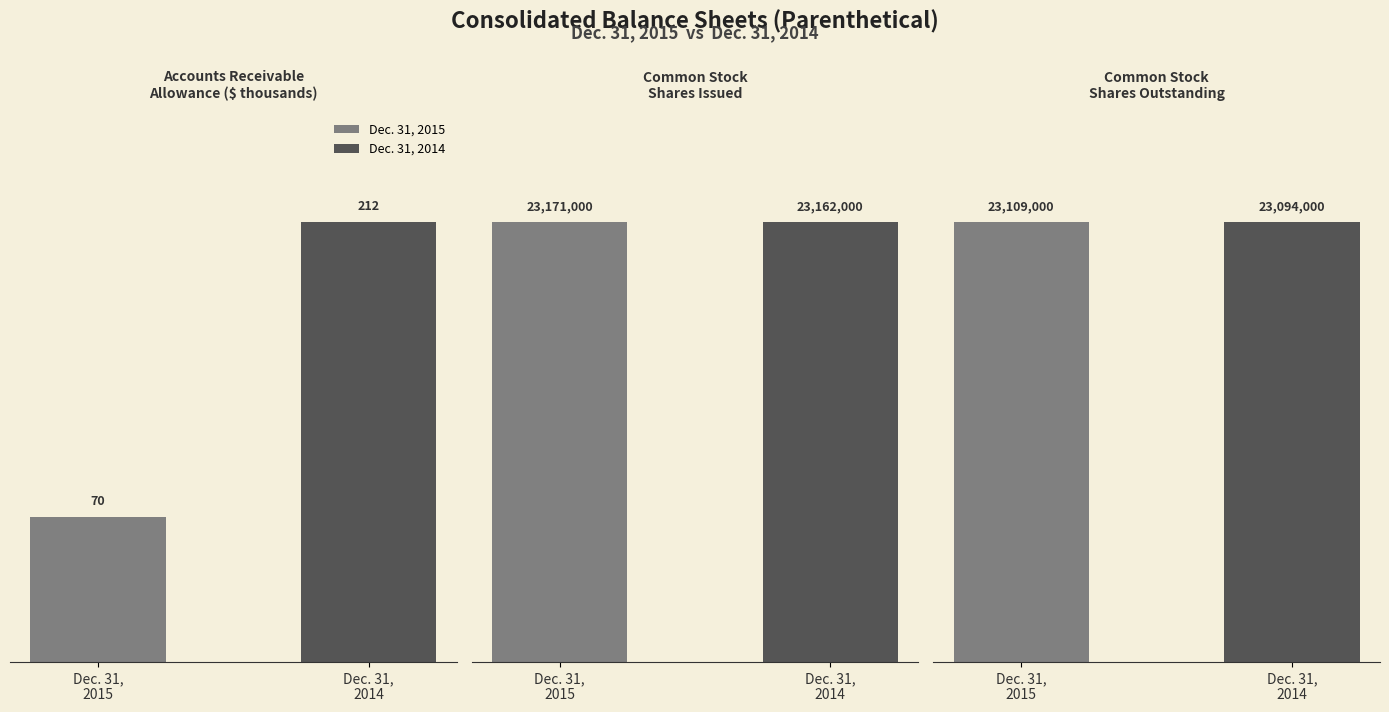

Reading left to right, list all the values displayed in this chart.

Dec. 31, 2015: Accounts receivable allowance=70	Common Stock shares issued=23171000	Common Stock shares outstanding=23109000
Dec. 31, 2014: Accounts receivable allowance=212	Common Stock shares issued=23162000	Common Stock shares outstanding=23094000